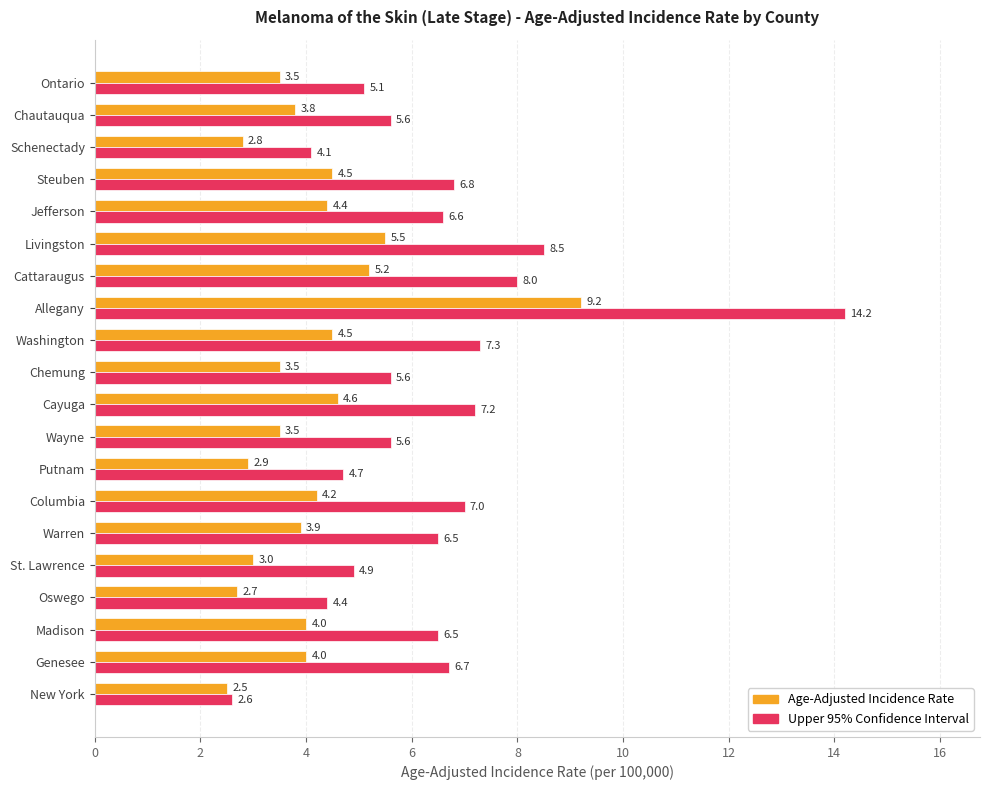

Which series has the largest range (max minus min)?

Upper 95% Confidence Interval